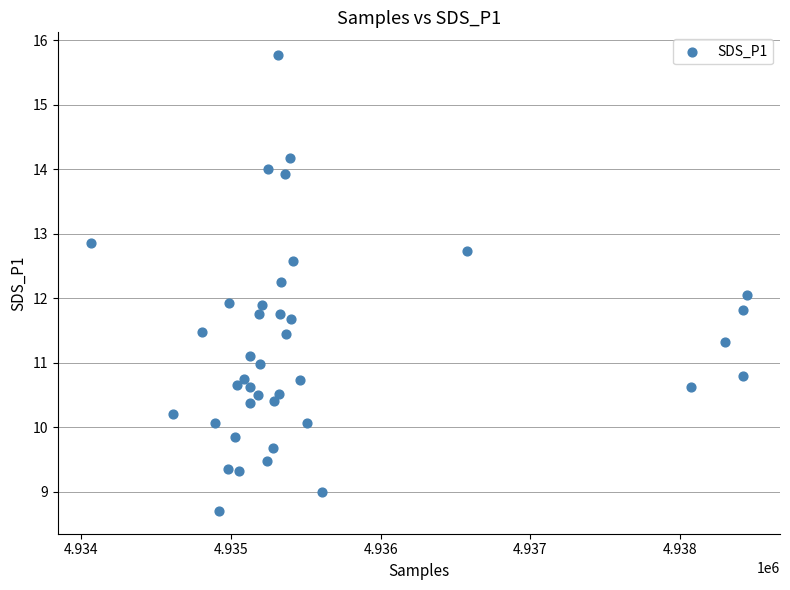

What is the range of X values (max minus min)?

4386.0